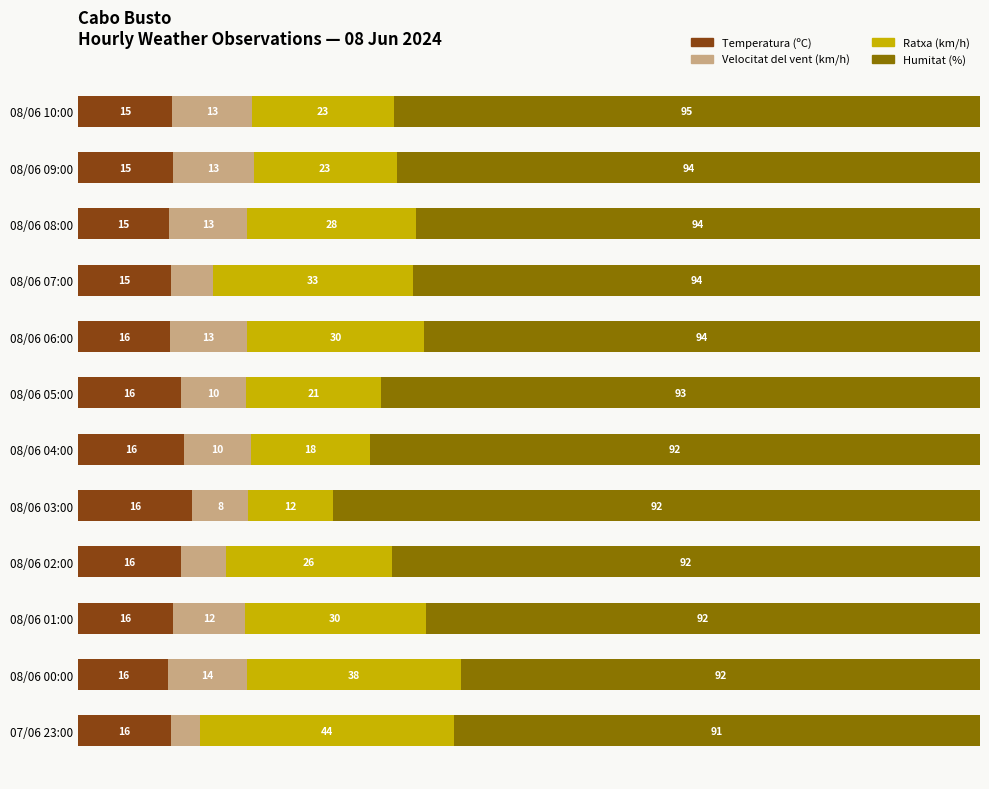

What are all the series names shown in the legend?

Temperatura (ºC), Velocitat del vent (km/h), Ratxa (km/h), Humitat (%)